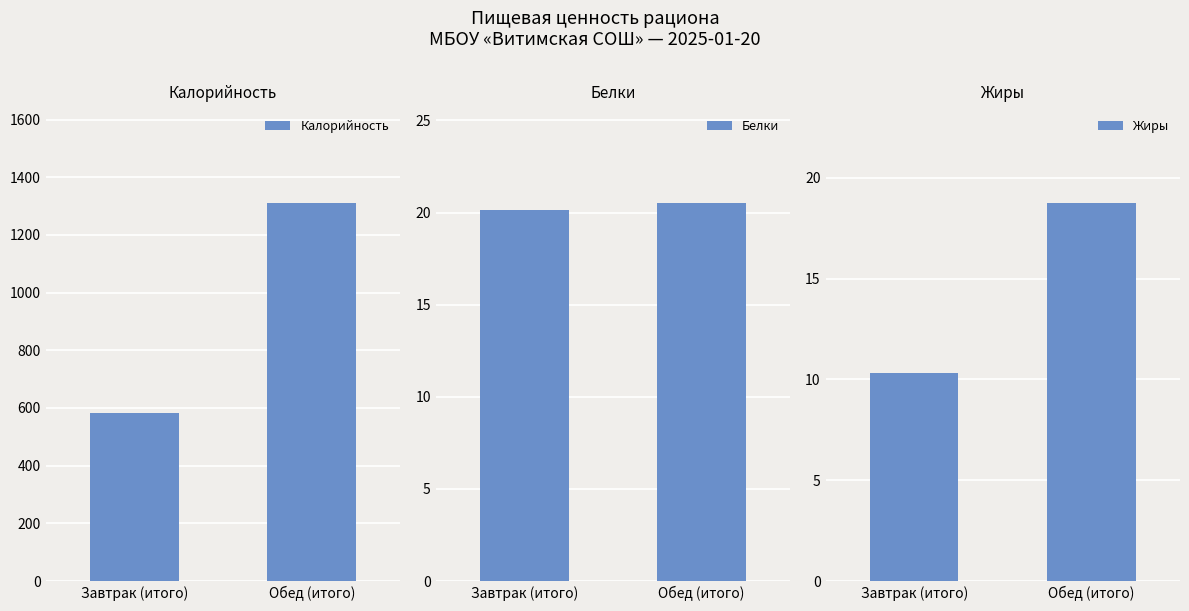

What is the minimum value for Жиры?

10.3